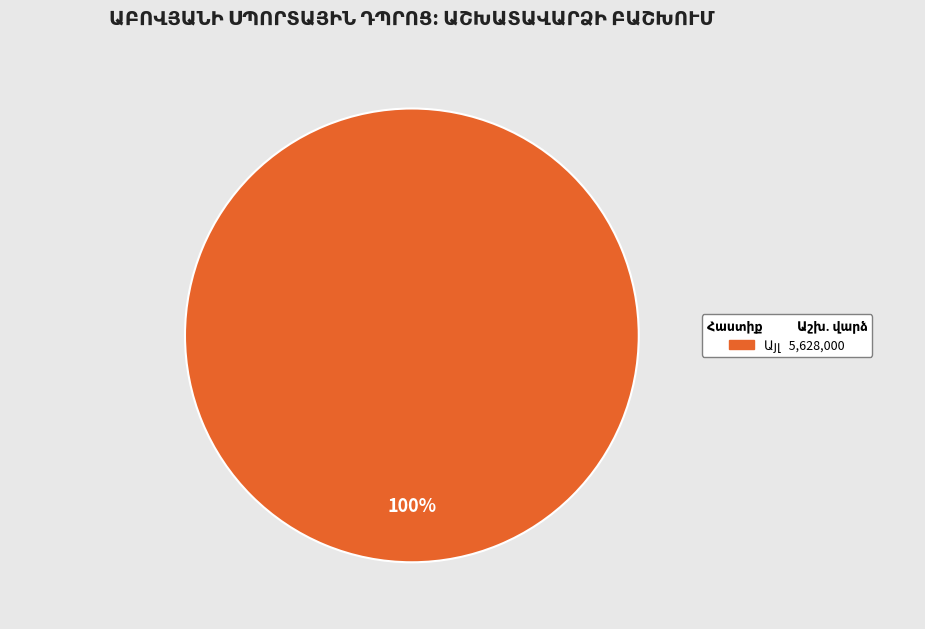

Does any single category account for the majority?

Yes